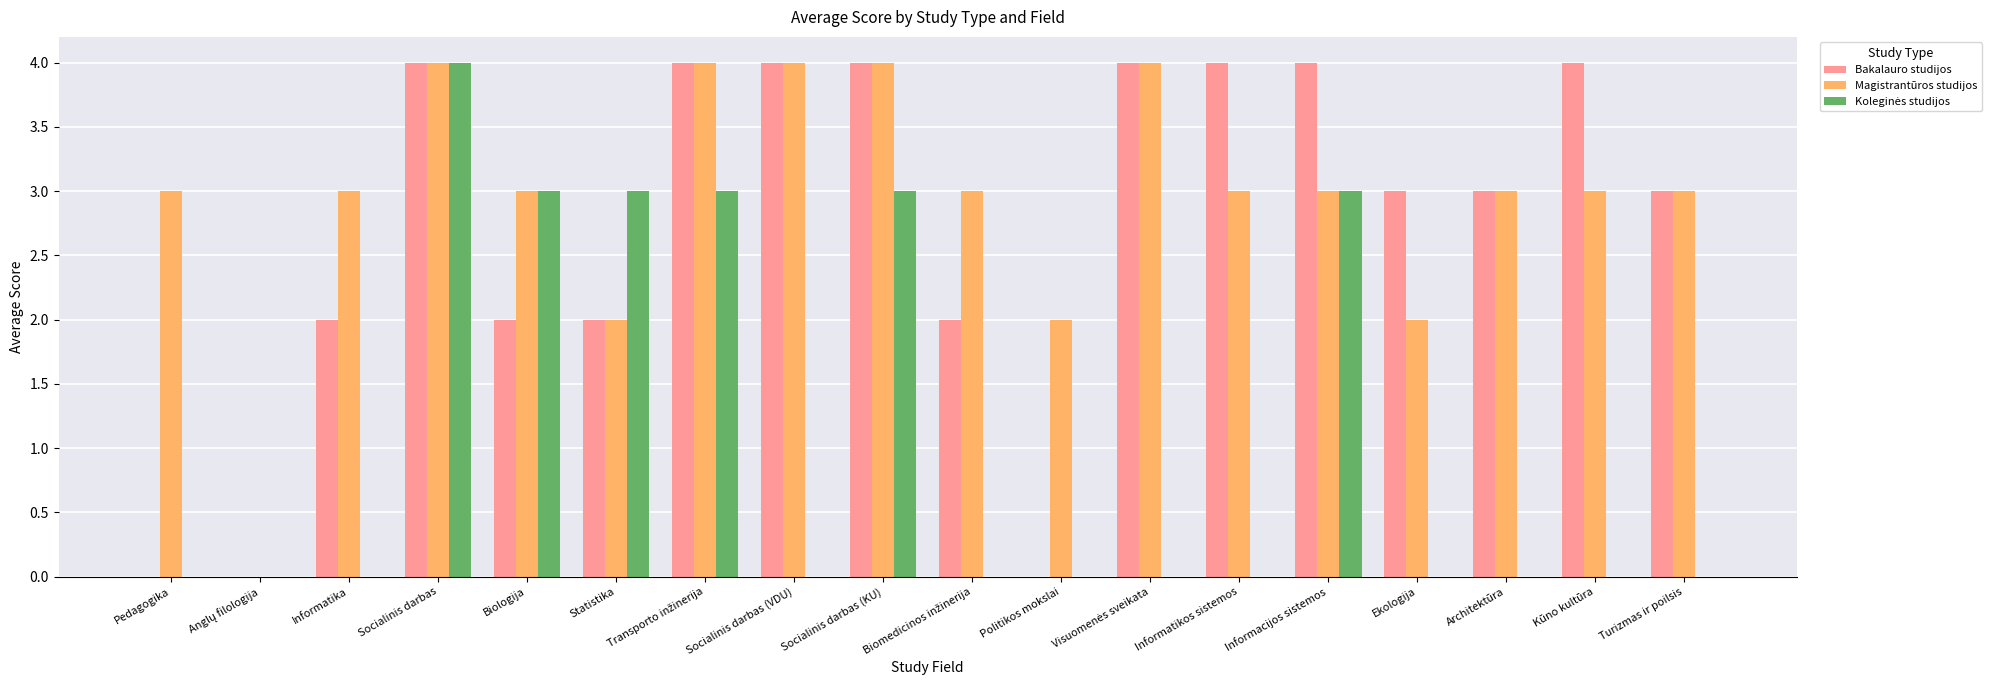

Count the Magistrantūros studijos values in the range 3 to 4.

14